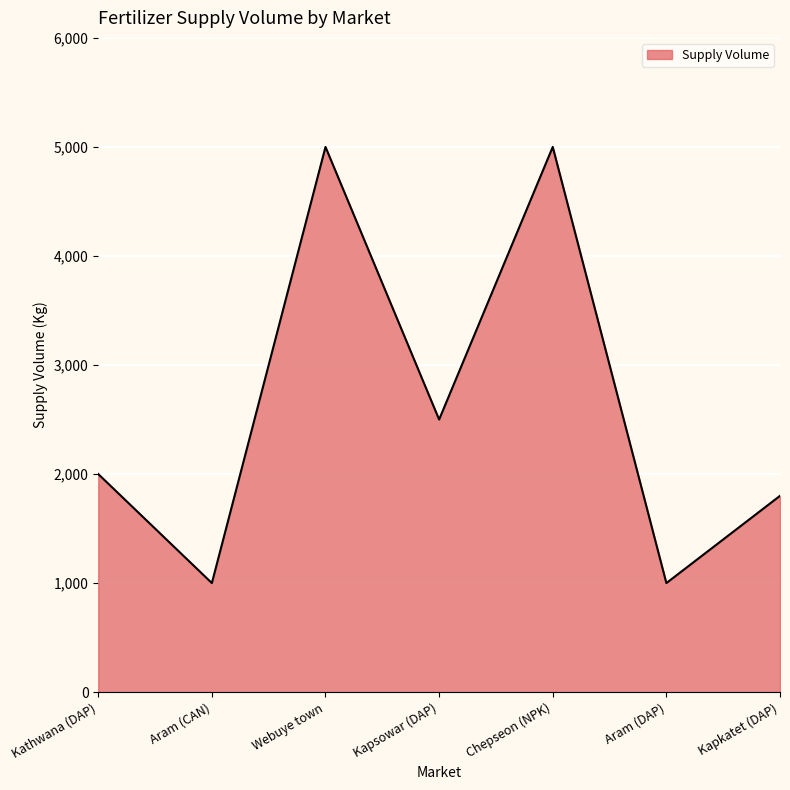

Approximately how many times larger is the value at Webuye town compared to Aram (DAP)?

5.0